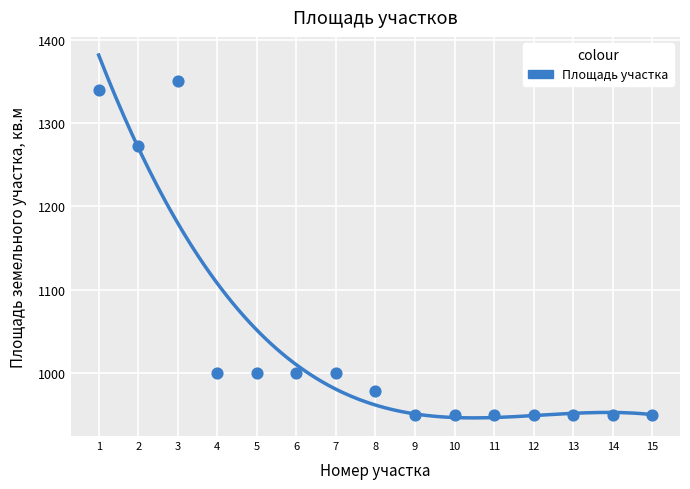

What Y value in the scatter plot is closest to 1150?

1273